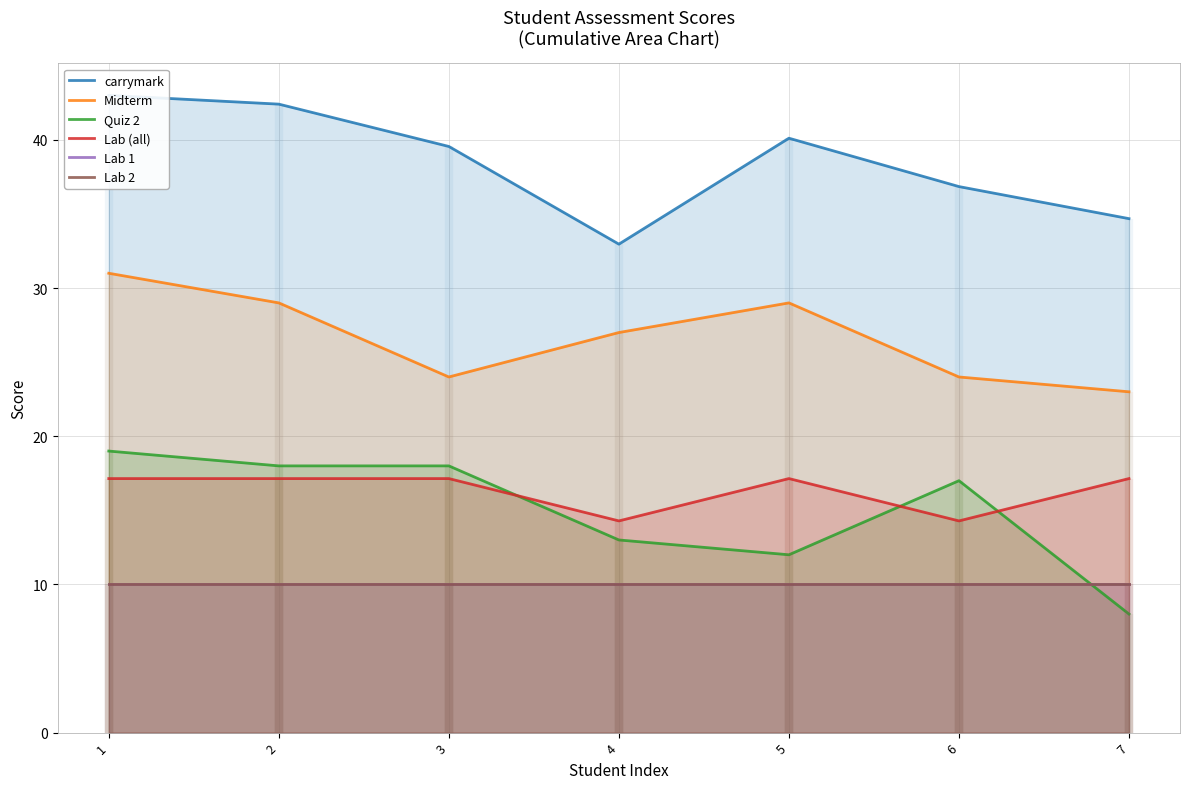

At how many categories does at least one series exceed 18?

7